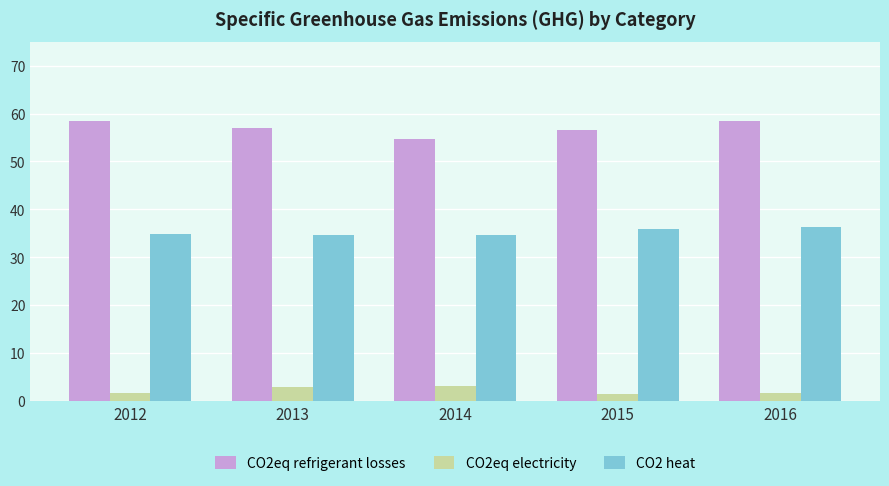

What are all the series names shown in the legend?

CO2eq refrigerant losses, CO2eq electricity, CO2 heat